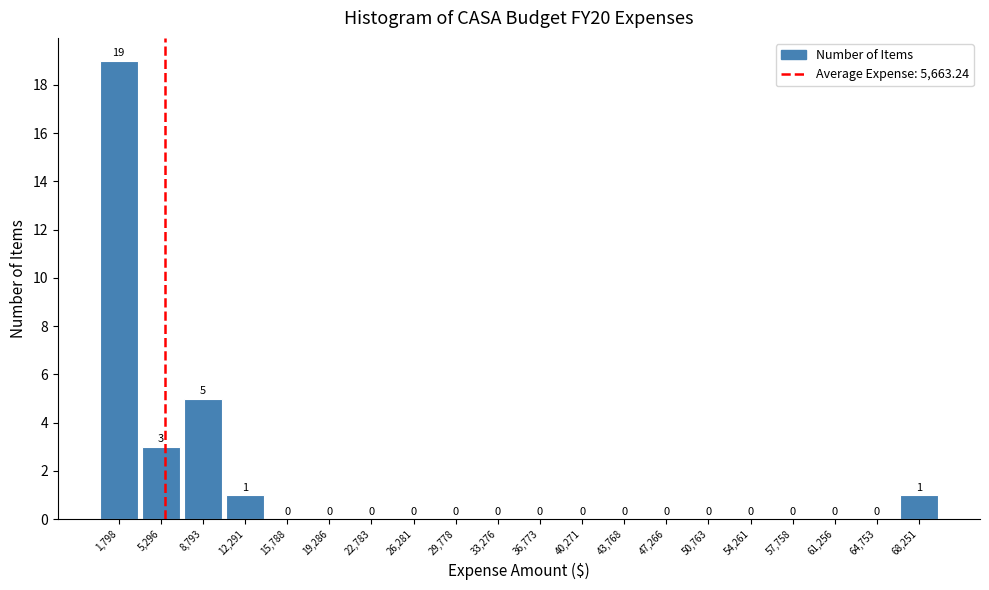

Reading left to right, list every bar in this chart as the range it spans on the x-axis followed by its height. The bar edges are not printed on the chart, so give them approximately, as read against the axis.

0 to 3500: 19
3500 to 7000: 3
7000 to 10500: 5
10500 to 14000: 1
14000 to 17500: 0
17500 to 21000: 0
21000 to 24500: 0
24500 to 28000: 0
28000 to 31500: 0
31500 to 35000: 0
35000 to 38500: 0
38500 to 42000: 0
42000 to 45500: 0
45500 to 49000: 0
49000 to 52500: 0
52500 to 56000: 0
56000 to 59500: 0
59500 to 63000: 0
63000 to 66500: 0
66500 to 70000: 1